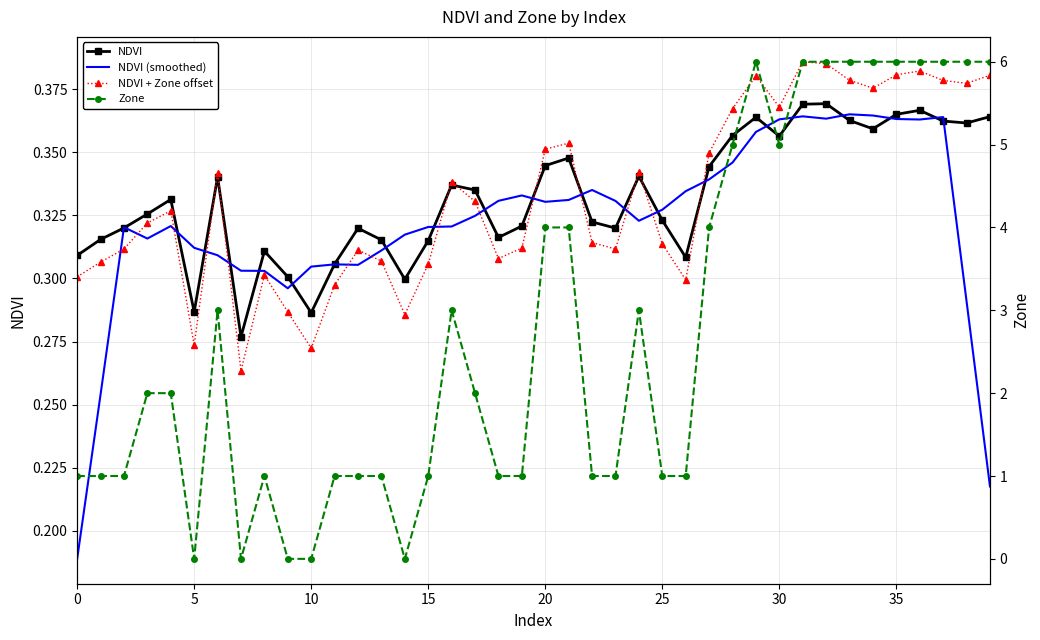

What is the difference between the second highest and second lowest values in the NDVI (smoothed) series?

0.1